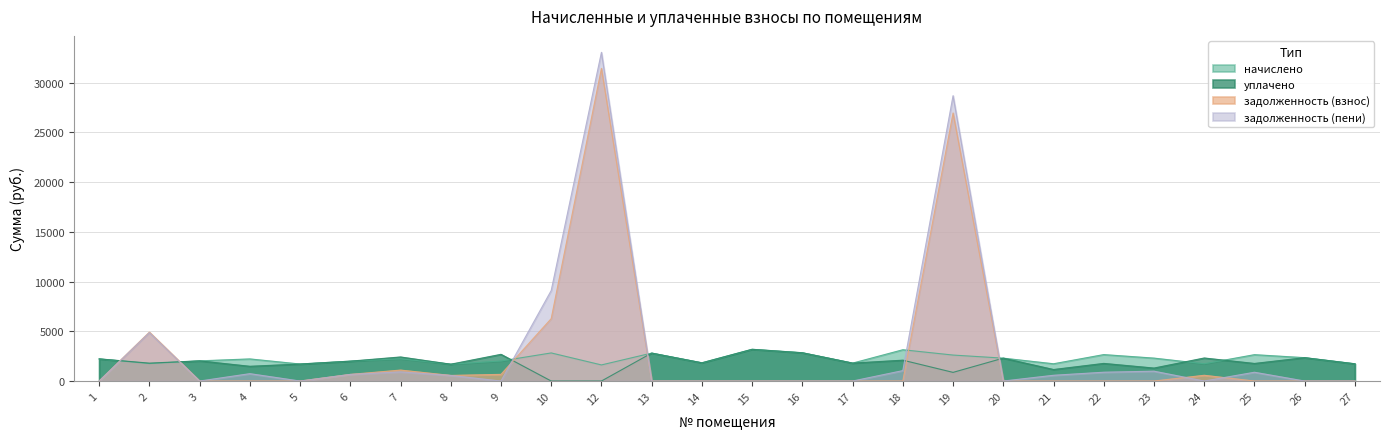

Between 9 and 27, which series saw the biggest shift?

уплачено